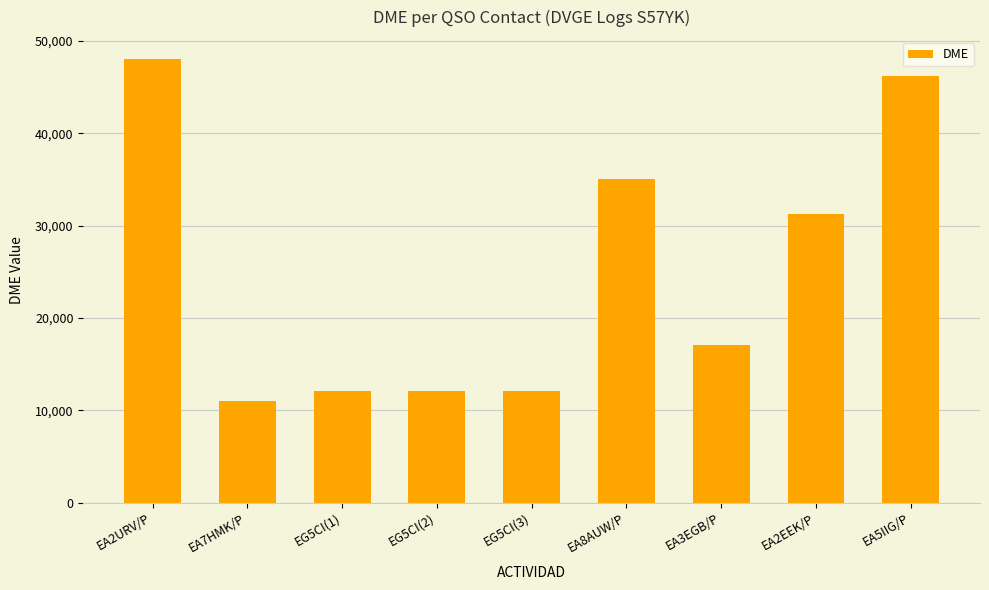

Which label corresponds to the largest value in the chart?

EA2URV/P